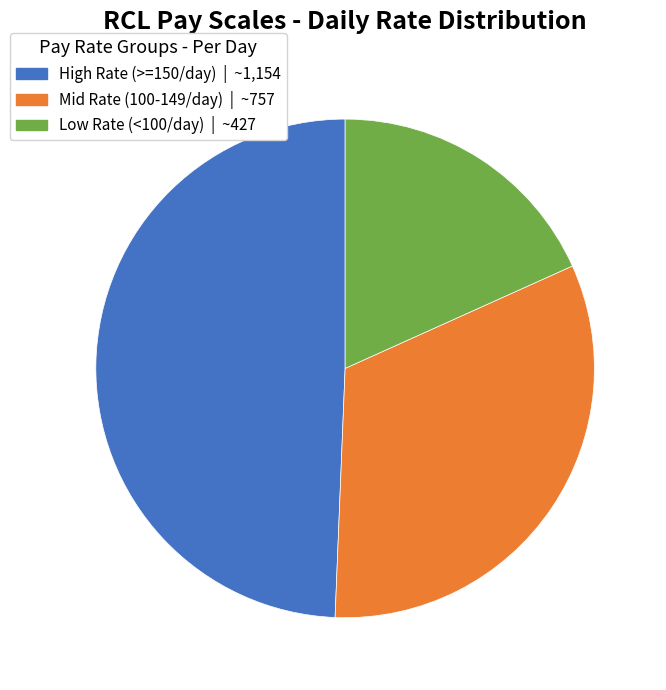

Is there a majority slice in this chart?

No